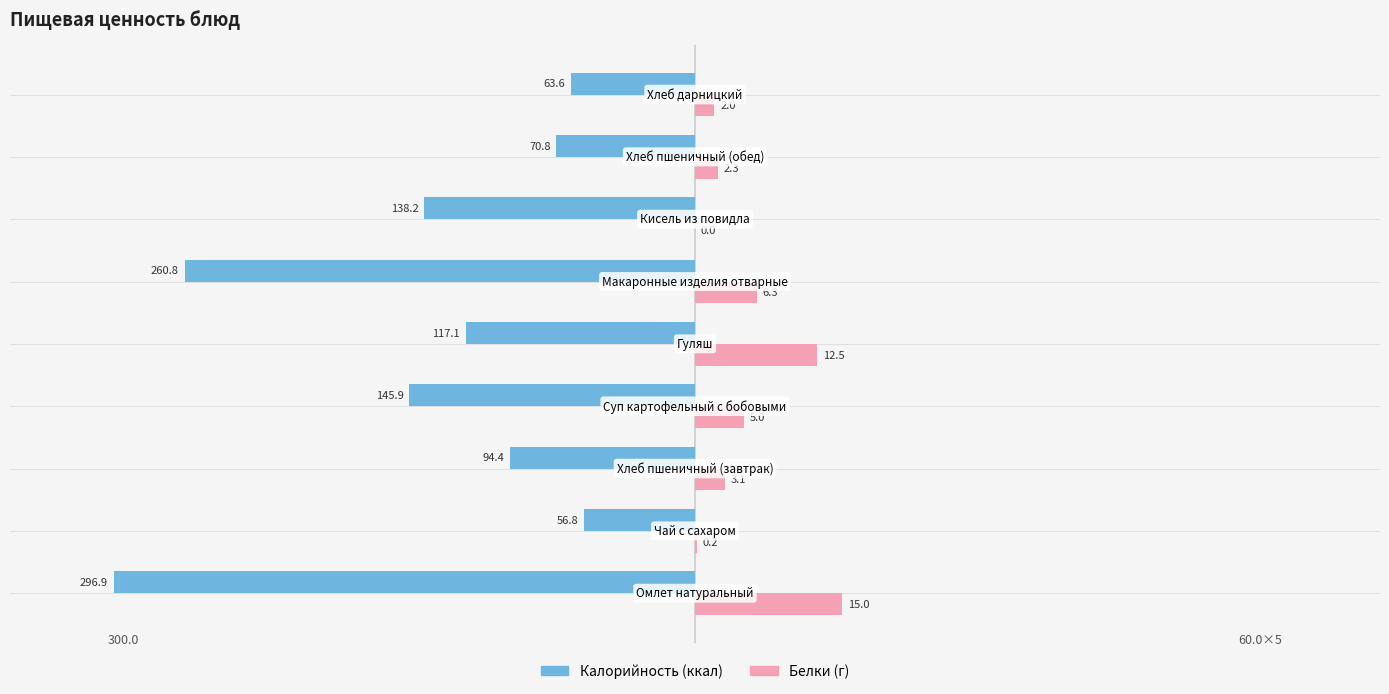

Count the number of data series in this chart.

2